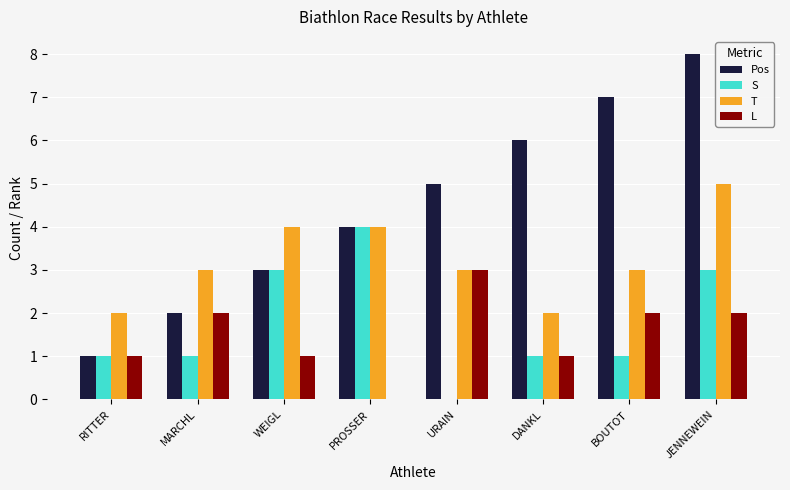

The value of T at DANKL is 1. True or false?

False